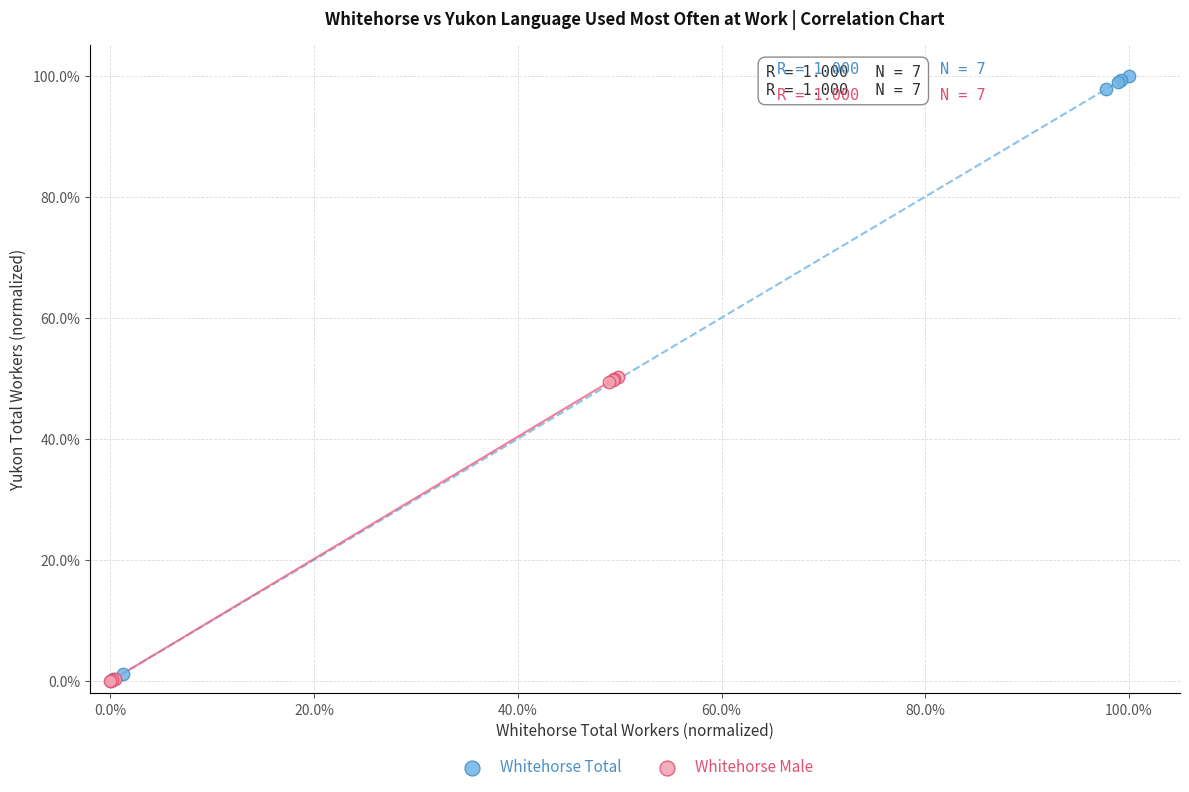

What are all the series names shown in the legend?

Whitehorse Total, Whitehorse Male